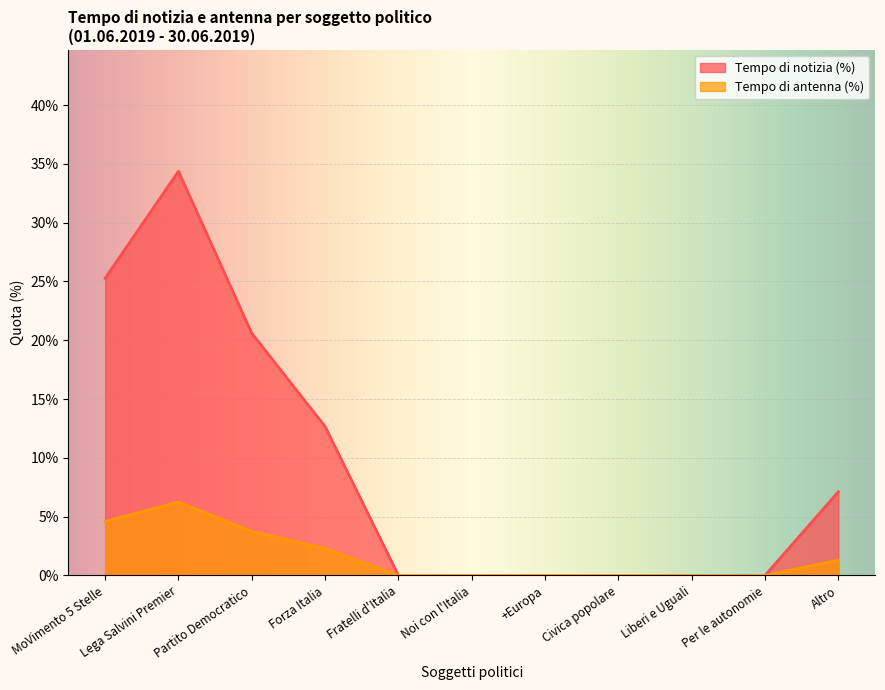

Which category has the lowest value in the Tempo di antenna (%) series?

Fratelli d'Italia